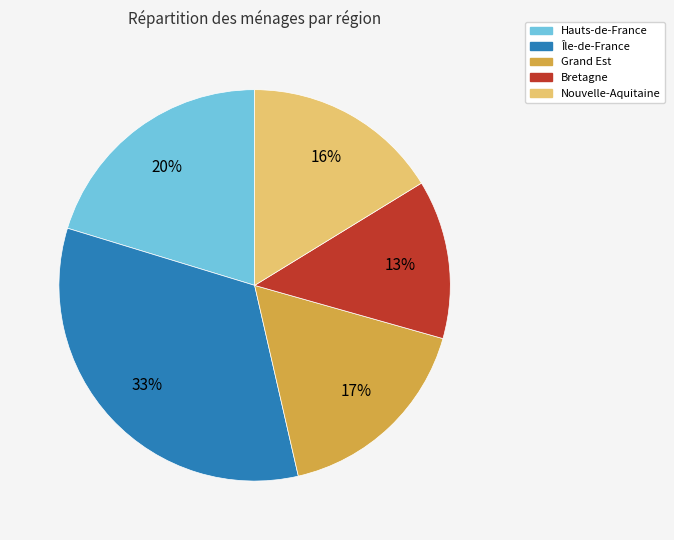

Is there a majority slice in this chart?

No